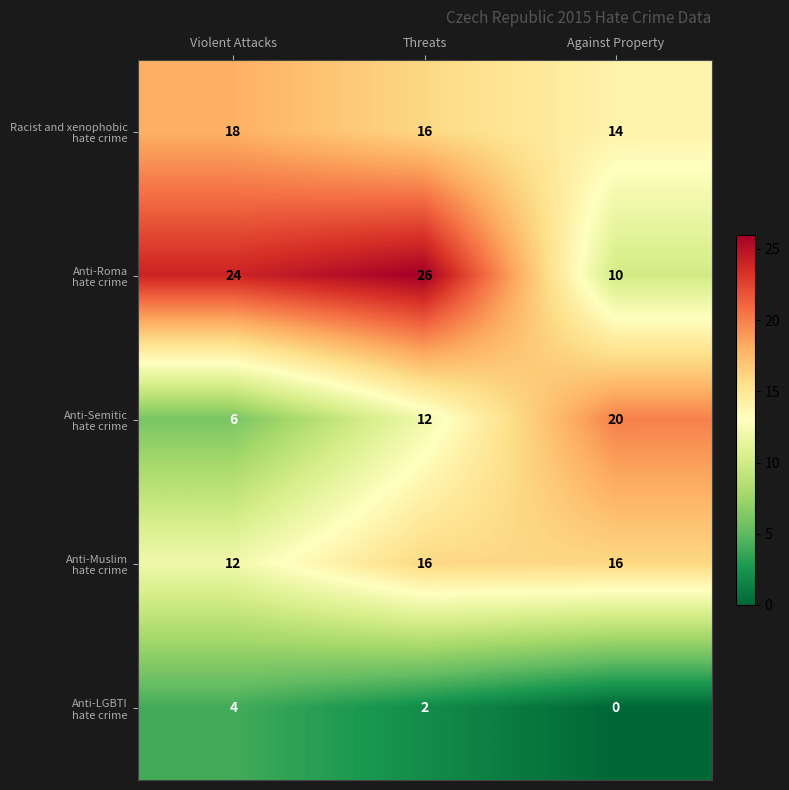

At which category is the sum across all series the highest?

Threats